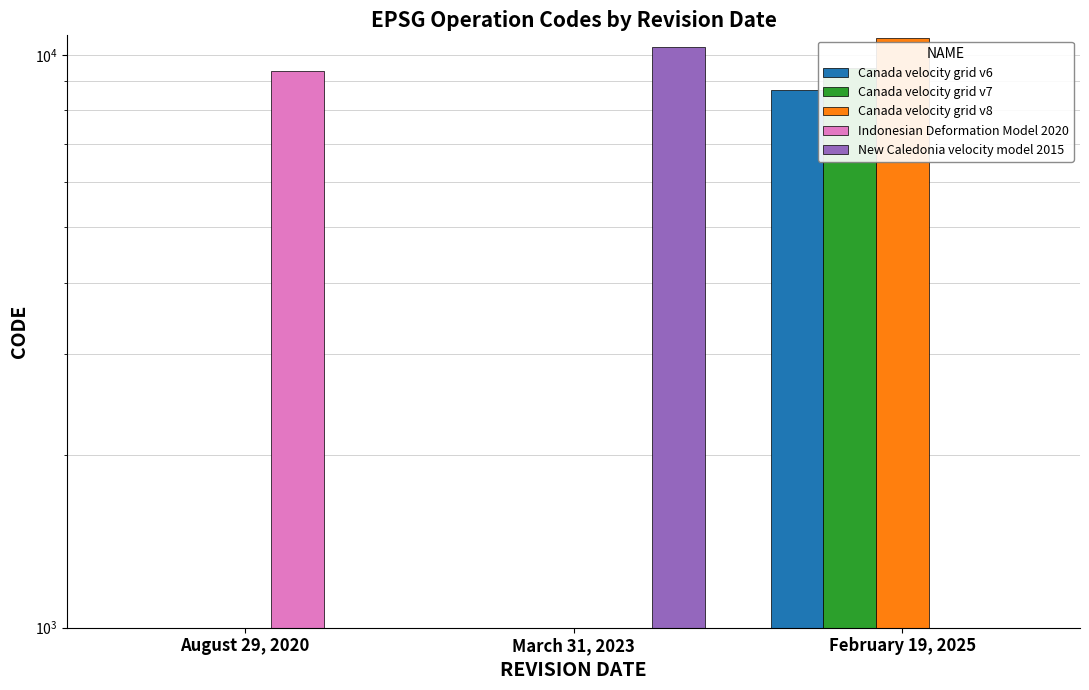

How many values in Indonesian Deformation Model 2020 are above zero?

1